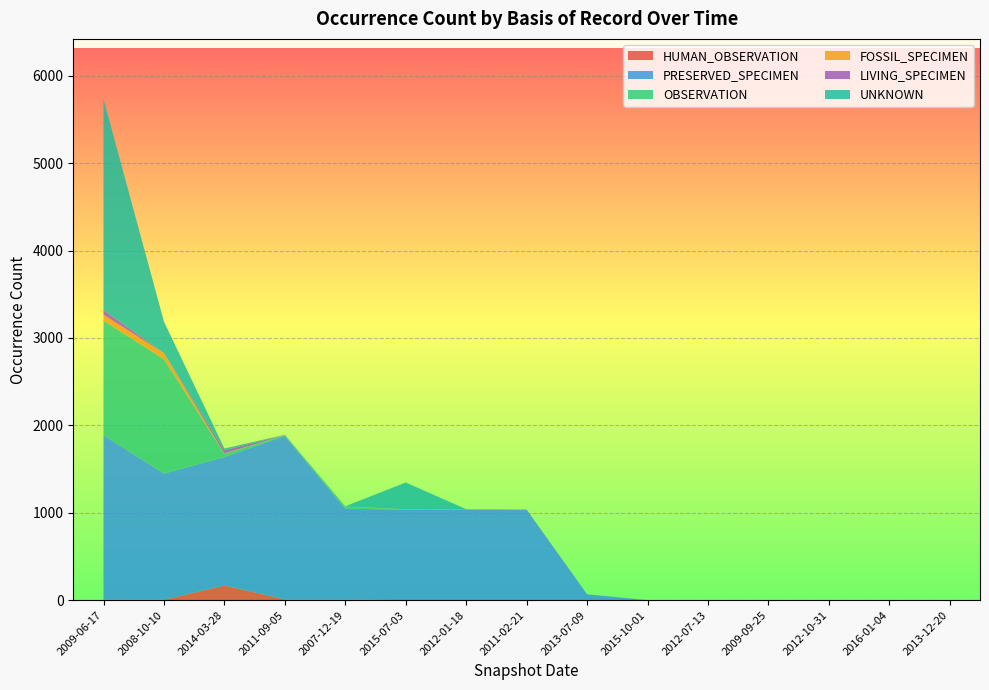

Reading right to left, extract all data points from this chart.

HUMAN_OBSERVATION: 2013-12-20=0	2016-01-04=0	2012-10-31=0	2009-09-25=0	2012-07-13=0	2015-10-01=0	2013-07-09=0	2011-02-21=0	2012-01-18=0	2015-07-03=0	2007-12-19=8	2011-09-05=8	2014-03-28=168	2008-10-10=5	2009-06-17=6
PRESERVED_SPECIMEN: 2013-12-20=0	2016-01-04=0	2012-10-31=0	2009-09-25=0	2012-07-13=0	2015-10-01=0	2013-07-09=66	2011-02-21=1035	2012-01-18=1038	2015-07-03=1037	2007-12-19=1037	2011-09-05=1872	2014-03-28=1469	2008-10-10=1443	2009-06-17=1881
OBSERVATION: 2013-12-20=0	2016-01-04=0	2012-10-31=0	2009-09-25=0	2012-07-13=0	2015-10-01=0	2013-07-09=0	2011-02-21=0	2012-01-18=0	2015-07-03=0	2007-12-19=25	2011-09-05=8	2014-03-28=37	2008-10-10=1310	2009-06-17=1310
FOSSIL_SPECIMEN: 2013-12-20=0	2016-01-04=0	2012-10-31=0	2009-09-25=0	2012-07-13=0	2015-10-01=0	2013-07-09=0	2011-02-21=1	2012-01-18=2	2015-07-03=2	2007-12-19=1	2011-09-05=1	2014-03-28=4	2008-10-10=68	2009-06-17=68
LIVING_SPECIMEN: 2013-12-20=0	2016-01-04=0	2012-10-31=0	2009-09-25=0	2012-07-13=0	2015-10-01=1	2013-07-09=1	2011-02-21=1	2012-01-18=1	2015-07-03=1	2007-12-19=1	2011-09-05=1	2014-03-28=38	2008-10-10=1	2009-06-17=55
UNKNOWN: 2013-12-20=0	2016-01-04=0	2012-10-31=0	2009-09-25=0	2012-07-13=0	2015-10-01=0	2013-07-09=0	2011-02-21=0	2012-01-18=0	2015-07-03=306	2007-12-19=2	2011-09-05=2	2014-03-28=19	2008-10-10=360	2009-06-17=2413